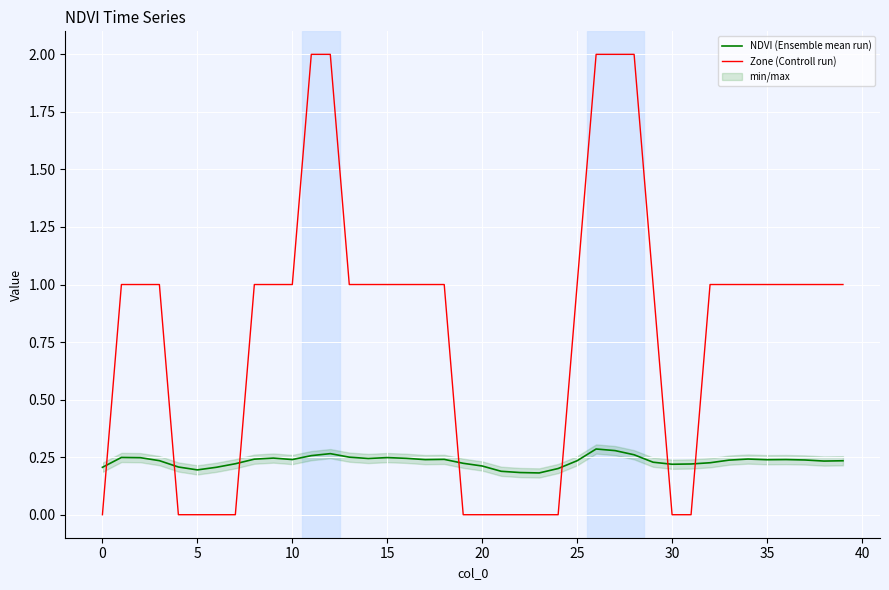

List the series in order of their overall mean, lowest first.

NDVI (Ensemble mean run), Zone (Controll run)